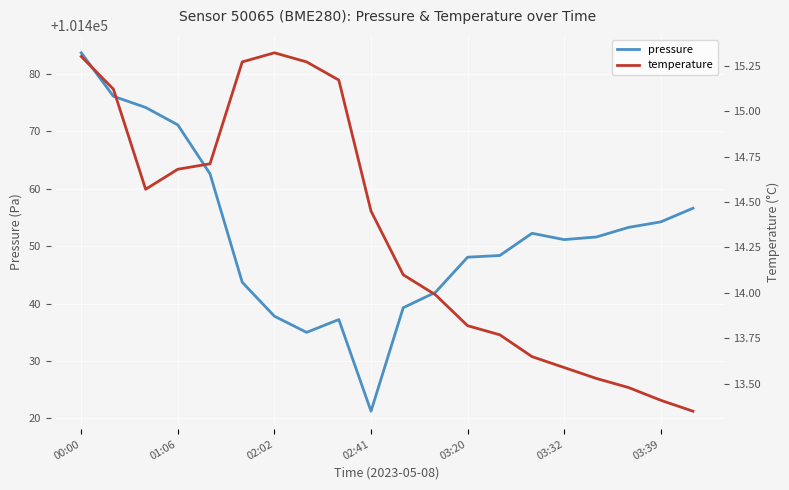

True or false: pressure has a value of 101437.8 at 02:02.

True